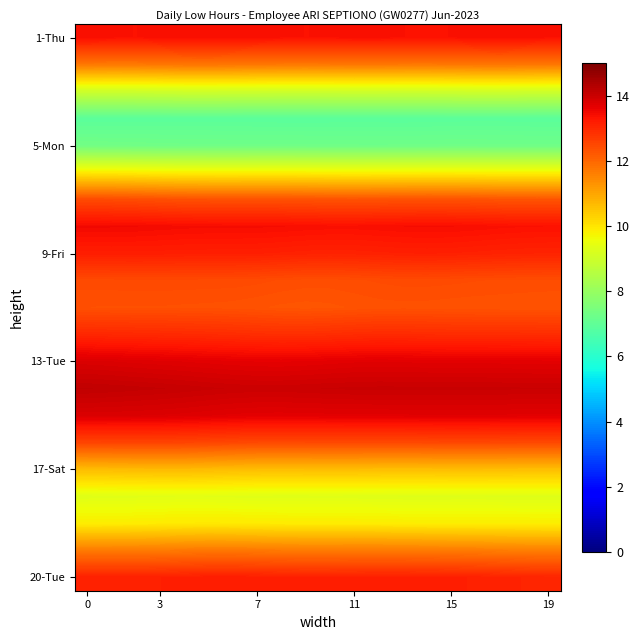

Which category has the lowest value across all series?

9